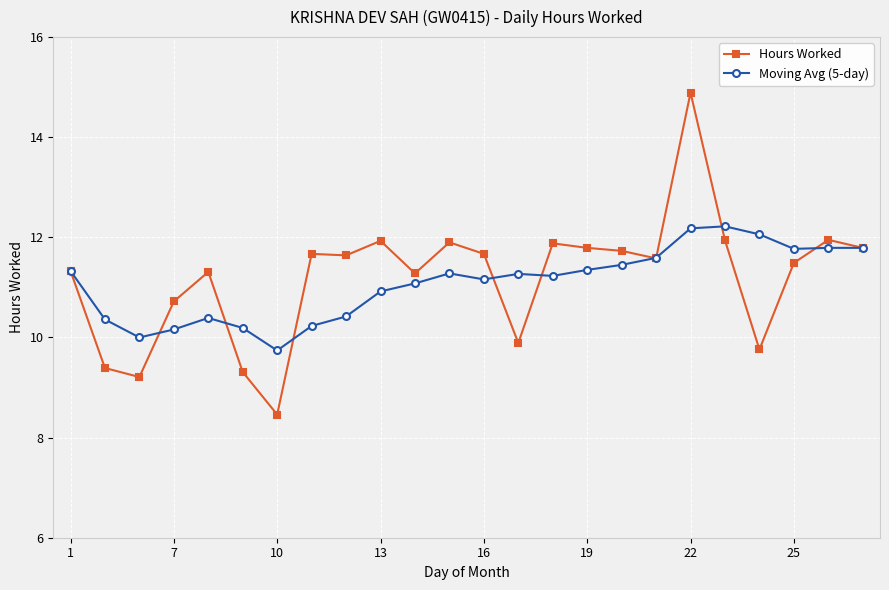

What is the average value of the Moving Avg (5-day) series?

11.1